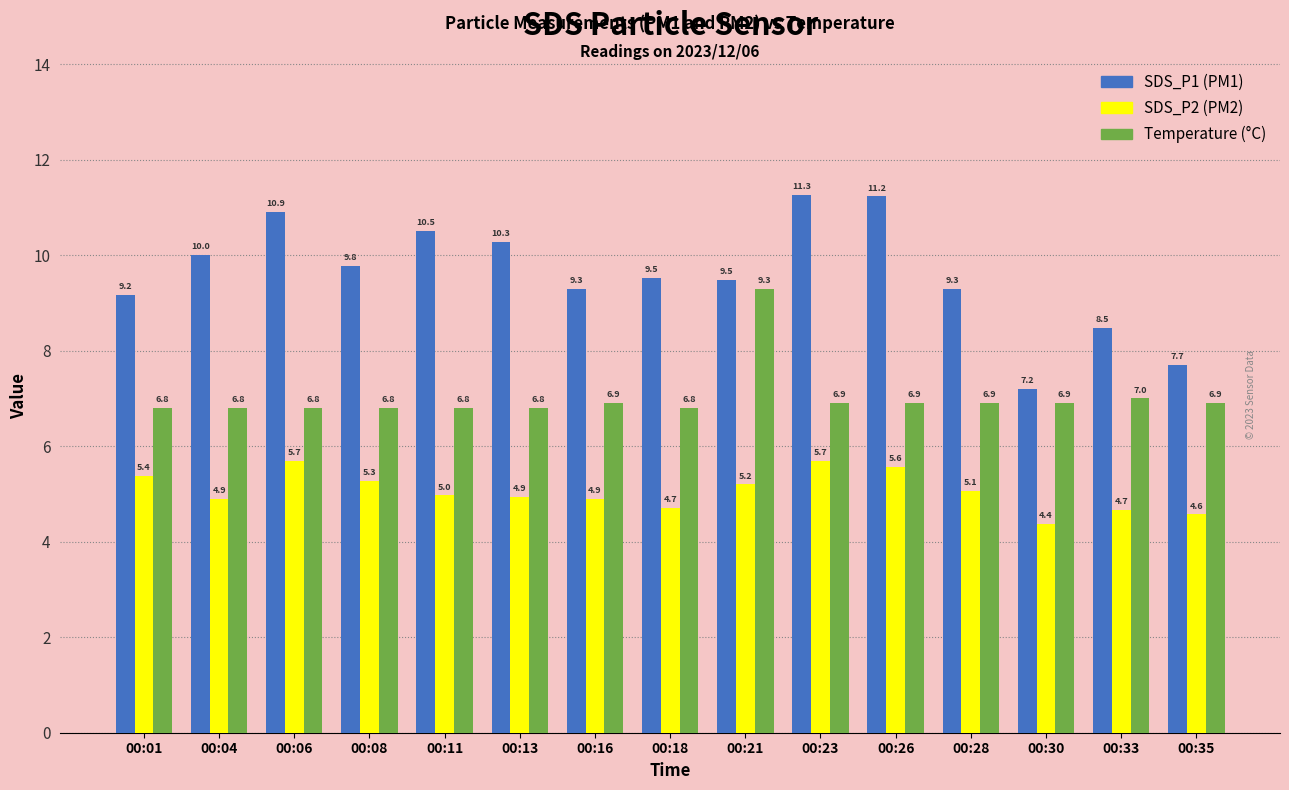

What is the spread (max minus min) of values at 00:18?

4.8